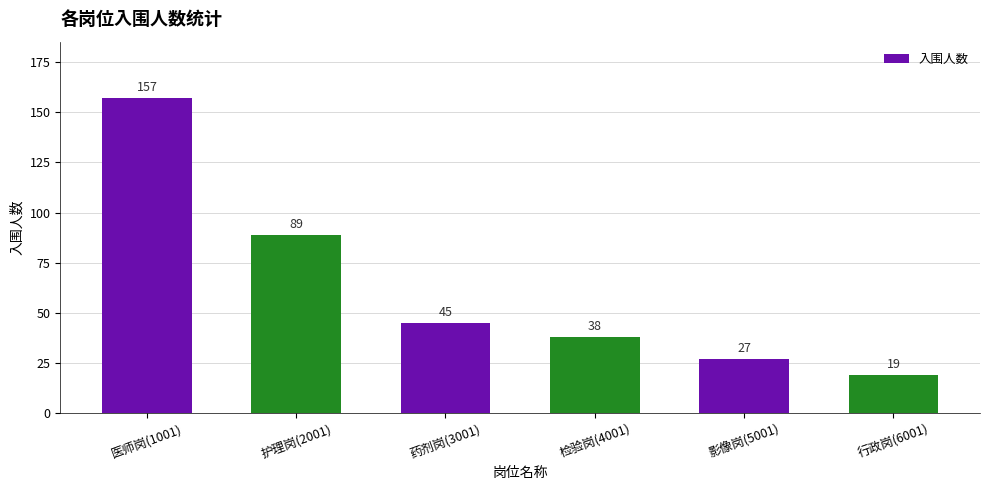

True or false: the data shows 65 at 检验岗(4001).

False